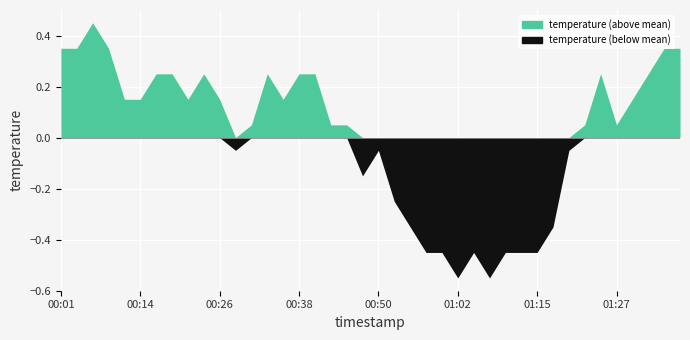

Rank the categories by value from lowest to highest.

01:02, 01:07, 00:58, 01:00, 01:05, 01:10, 01:12, 01:15, 00:55, 01:17, 00:53, 00:48, 00:28, 00:50, 01:20, 00:31, 00:43, 00:45, 01:22, 01:27, 00:11, 00:14, 00:21, 00:26, 00:36, 01:29, 00:16, 00:18, 00:23, 00:33, 00:38, 00:41, 01:25, 01:32, 00:01, 00:04, 00:09, 01:34, 01:37, 00:06